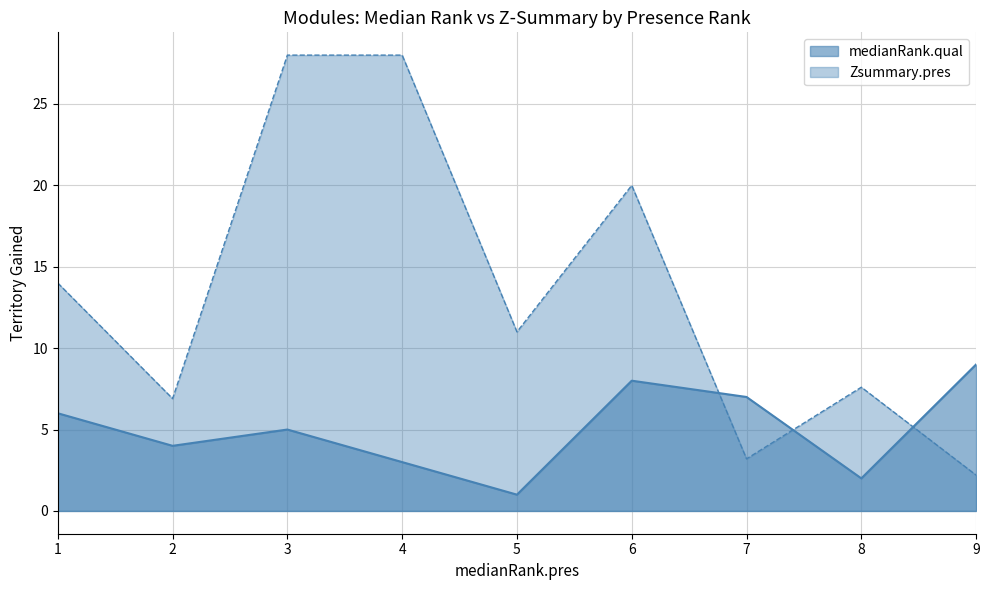

In medianRank.qual, how many points are higher than both neighbors (excluding endpoints)?

2